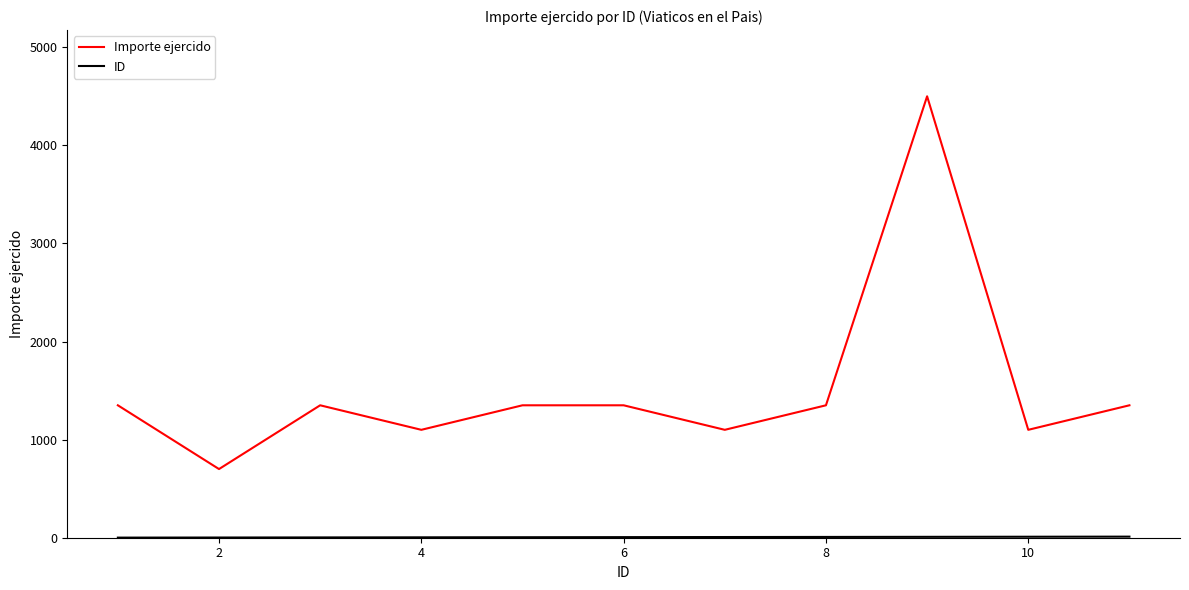

Which series has the largest range (max minus min)?

Importe ejercido